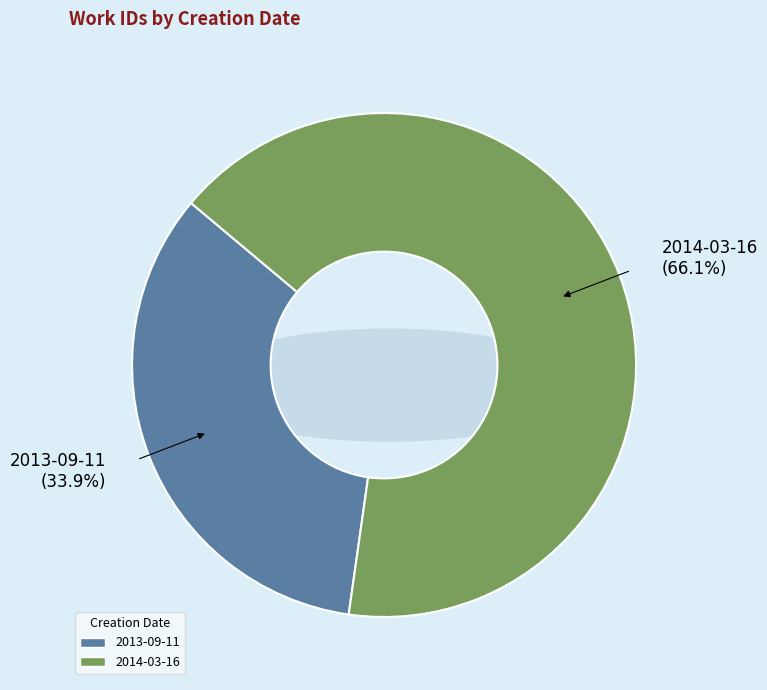

To the nearest percent, what is the difference between the 2014-03-16 and 2013-09-11 slice percentages?

32%